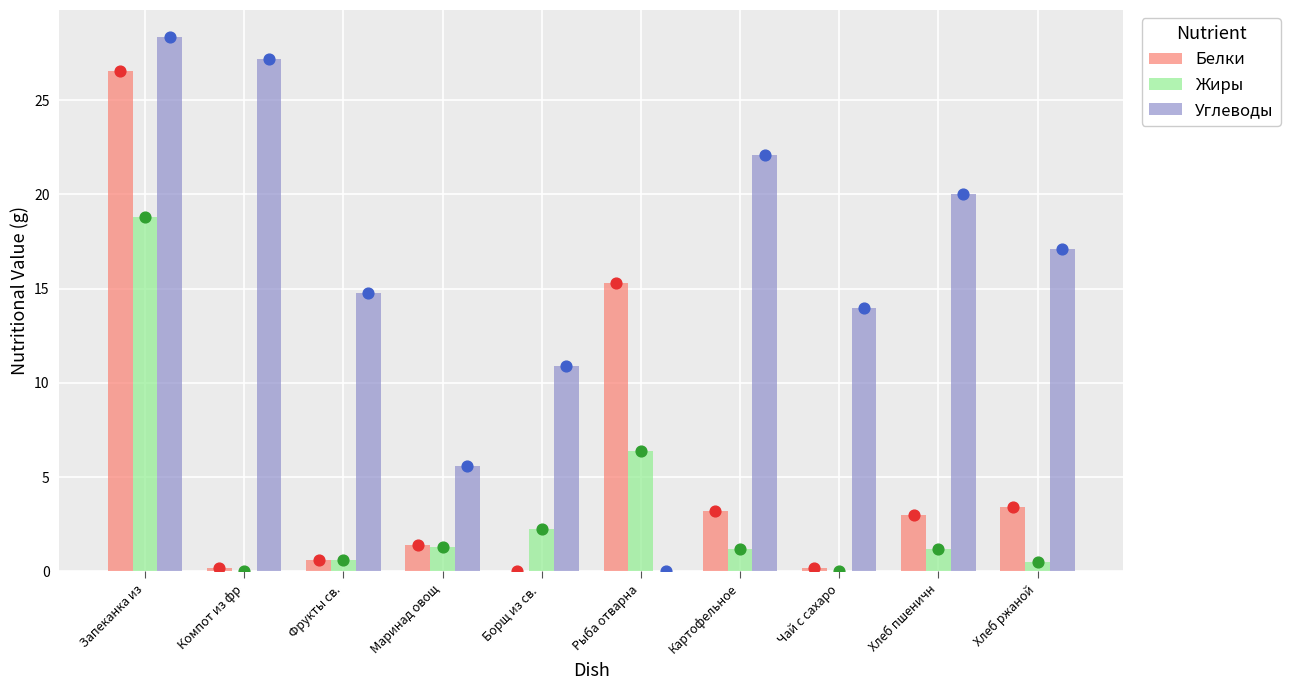

Which series has the largest total across all categories?

Углеводы